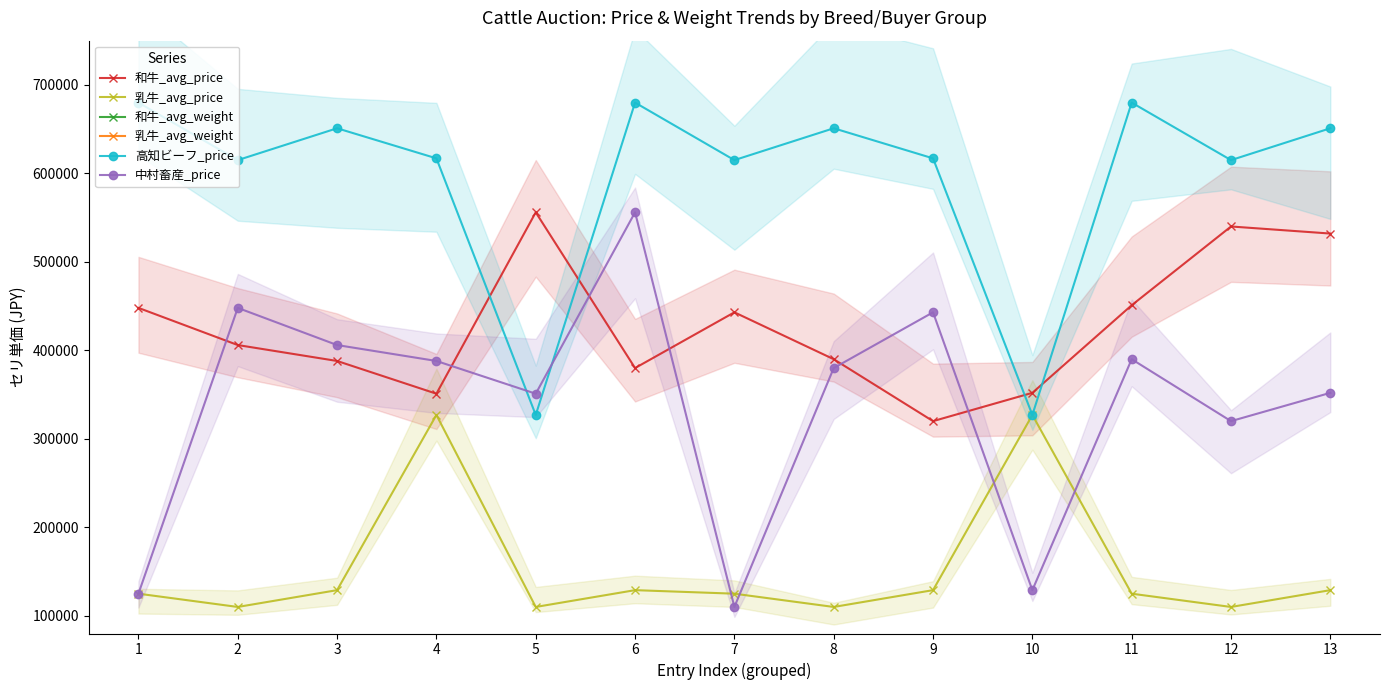

Which category has the lowest value in the 乳牛_avg_weight series?

2